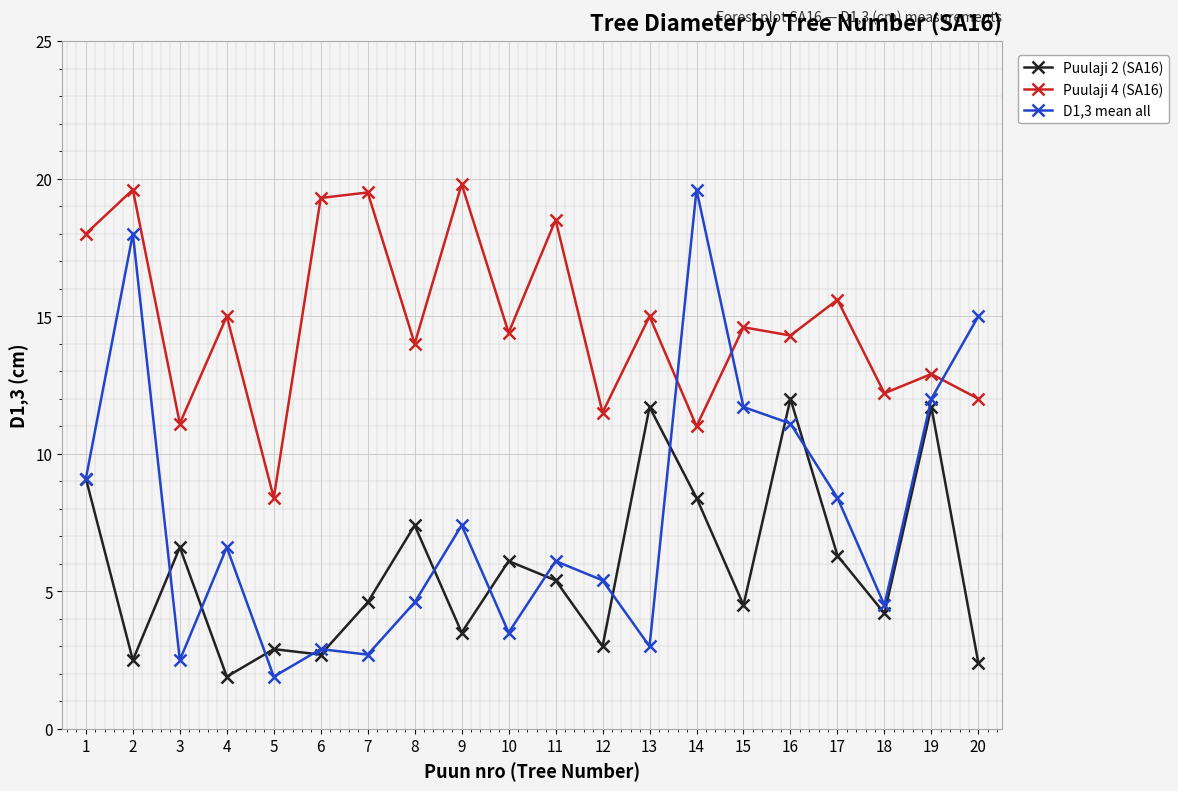

At which category does Puulaji 2 (SA16) reach its first local peak?

3